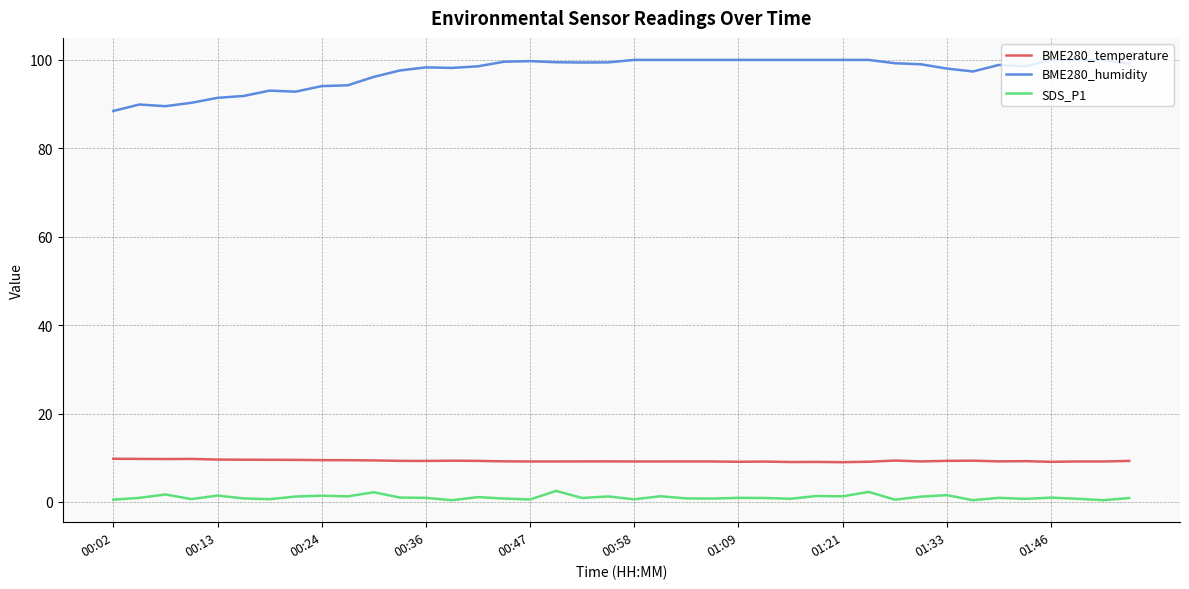

List the series in order of their peak value, lowest first.

SDS_P1, BME280_temperature, BME280_humidity